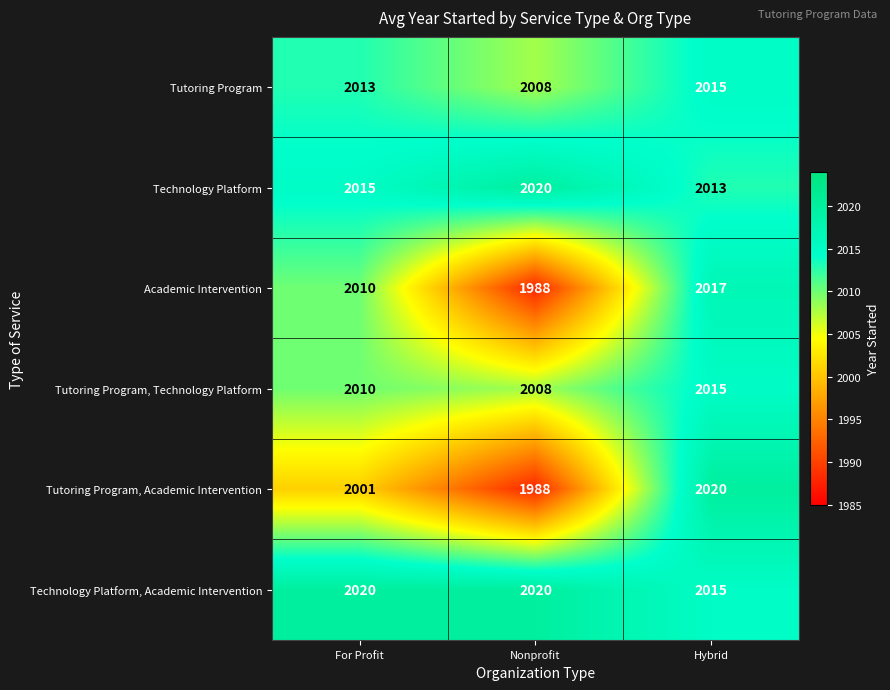

What is the minimum value for Tutoring Program, Academic Intervention?

1988